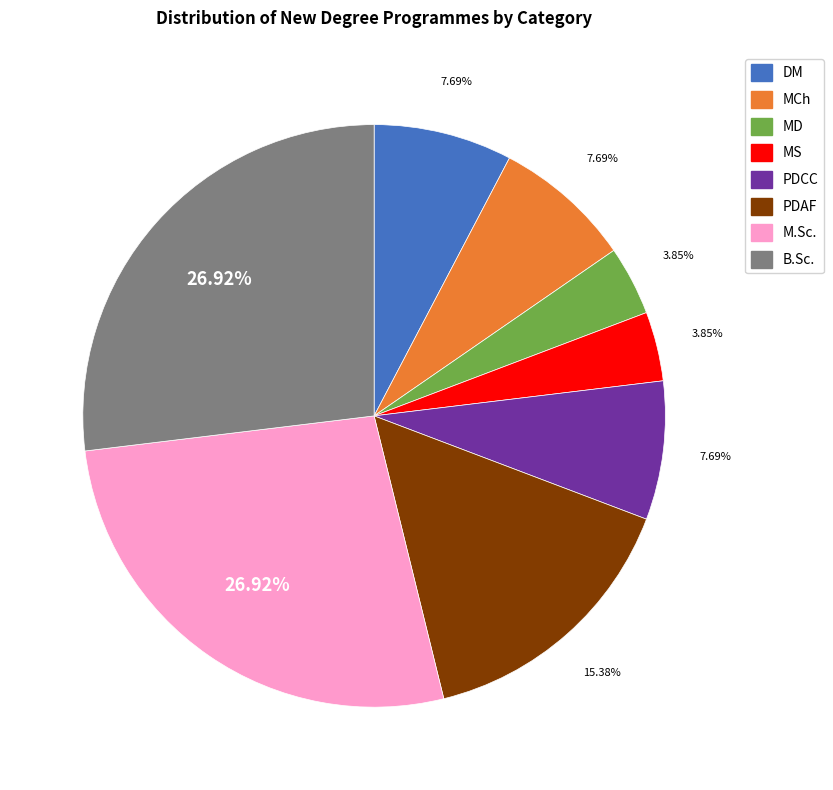

Does PDCC account for over 50% of the chart?

No